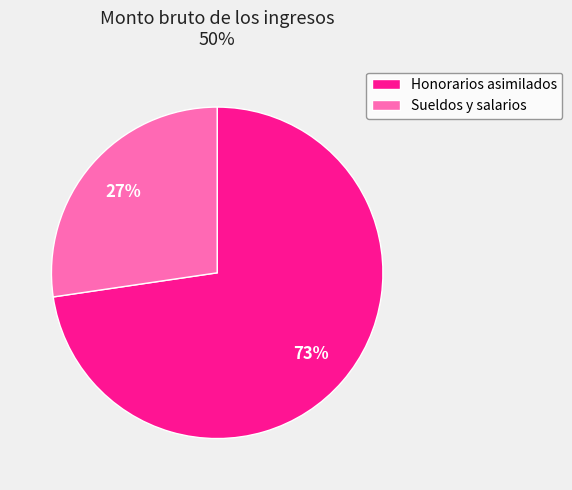

To the nearest percent, what portion does Honorarios asimilados represent?

73%